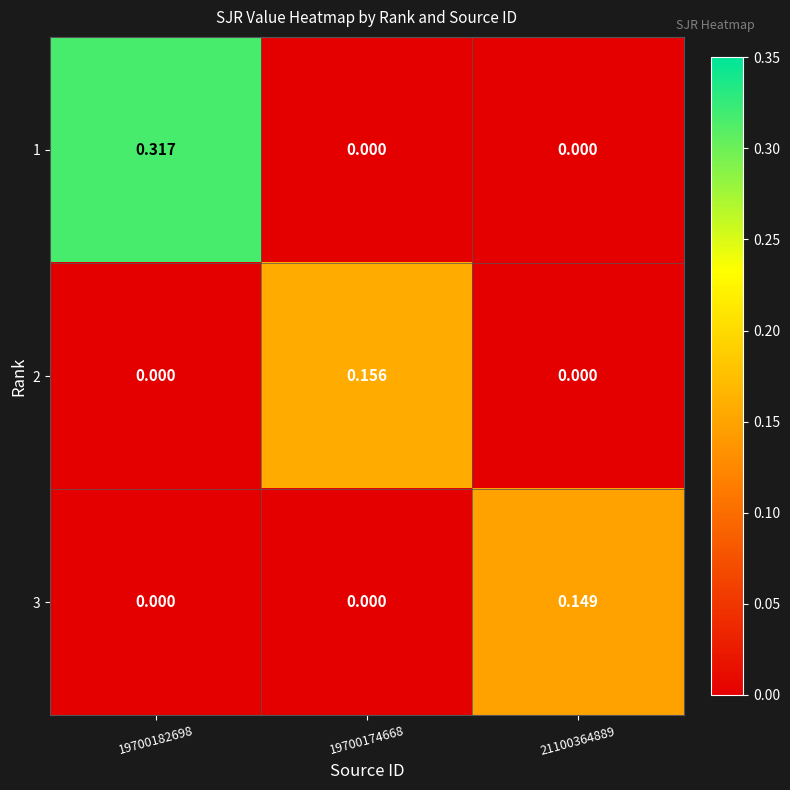

Is the value of 2 at 19700182698 greater than the value of 3 at 21100364889?

No